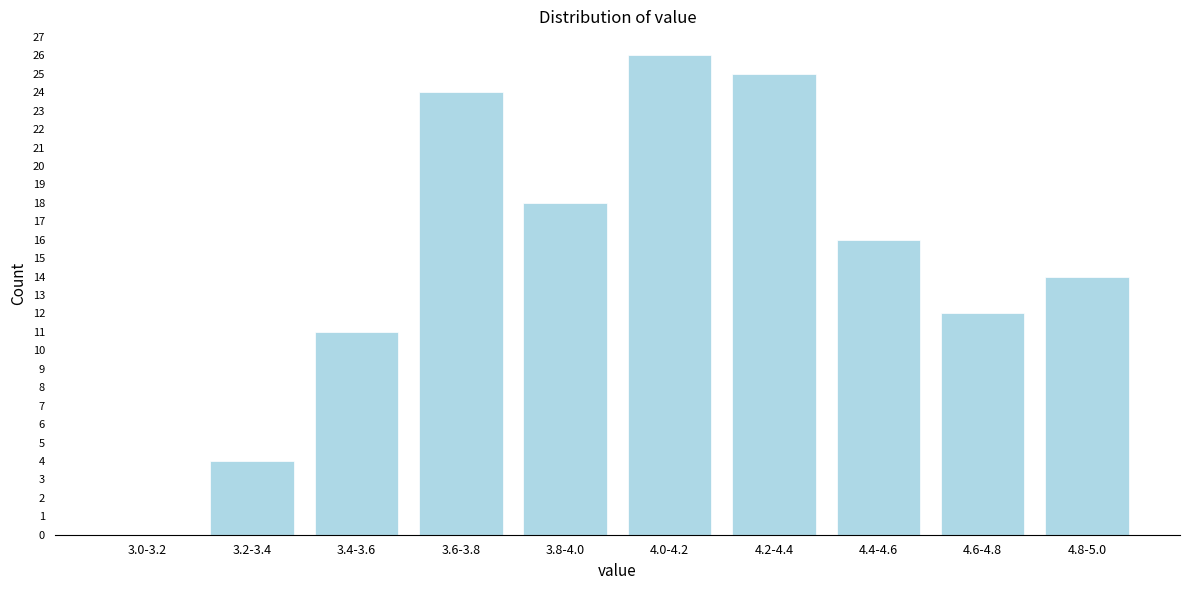

Reading left to right, what are all the values shown in this chart?

3.0-3.2=0	3.2-3.4=4	3.4-3.6=11	3.6-3.8=24	3.8-4.0=18	4.0-4.2=26	4.2-4.4=25	4.4-4.6=16	4.6-4.8=12	4.8-5.0=14